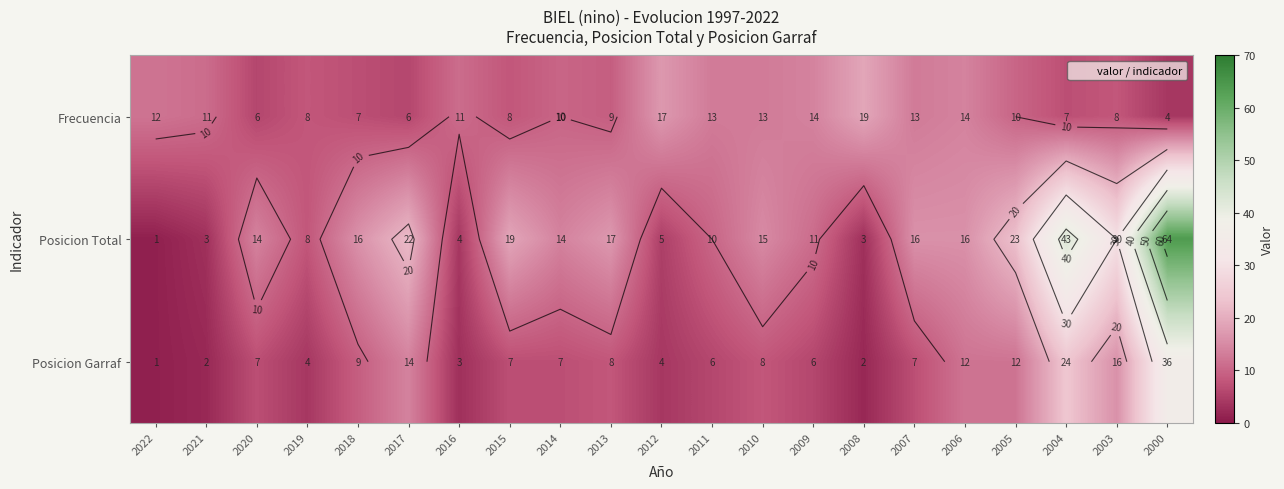

Between 2016 and 2022, which is larger?

2022